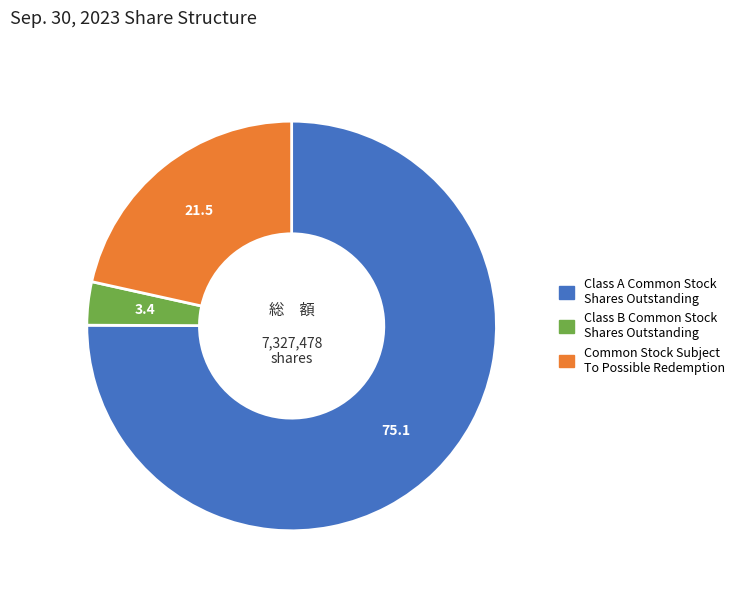

Which has a higher value, Common Stock Subject To Possible Redemption or Class B Common Stock Shares Outstanding?

Common Stock Subject To Possible Redemption